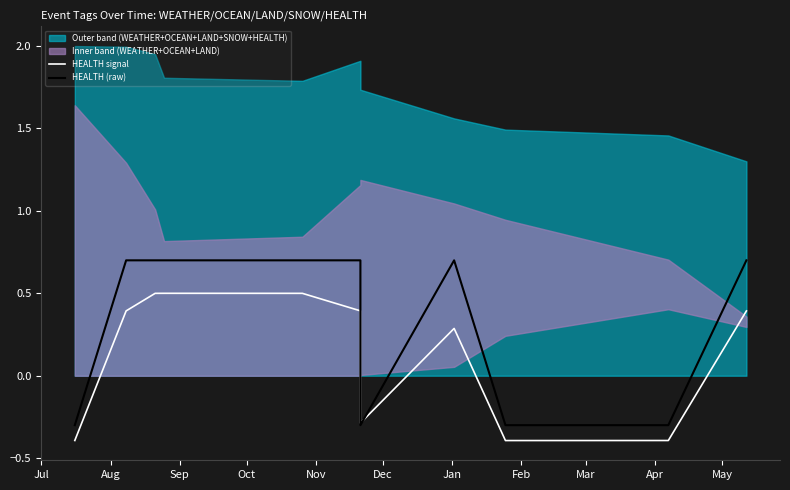

What is the difference between the second highest and minimum values in the HEALTH signal series?

0.9